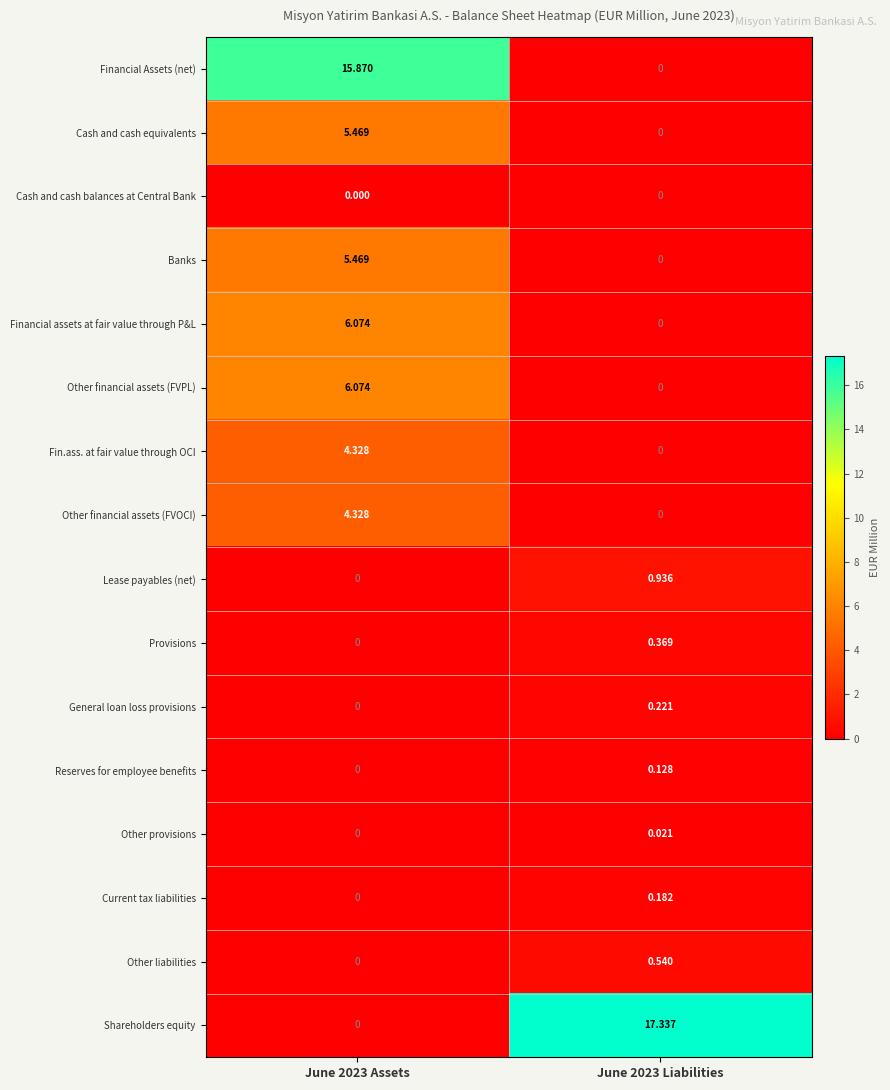

Which series has the largest total across all categories?

Shareholders equity